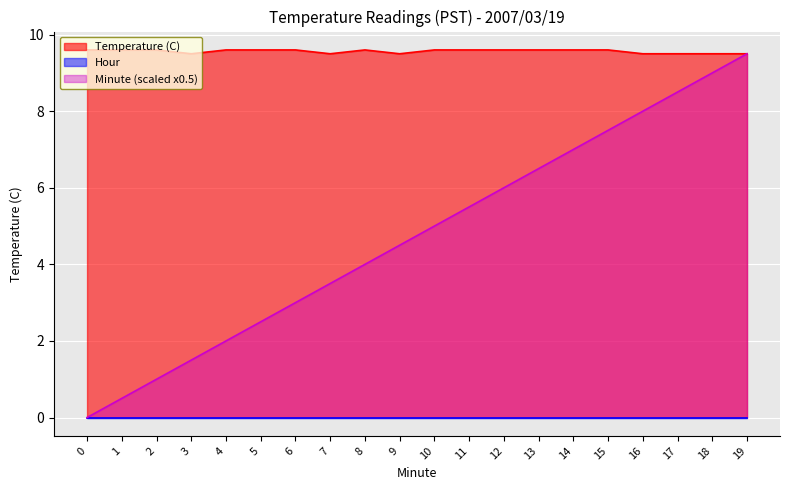

What is the maximum value shown in the chart?

9.6